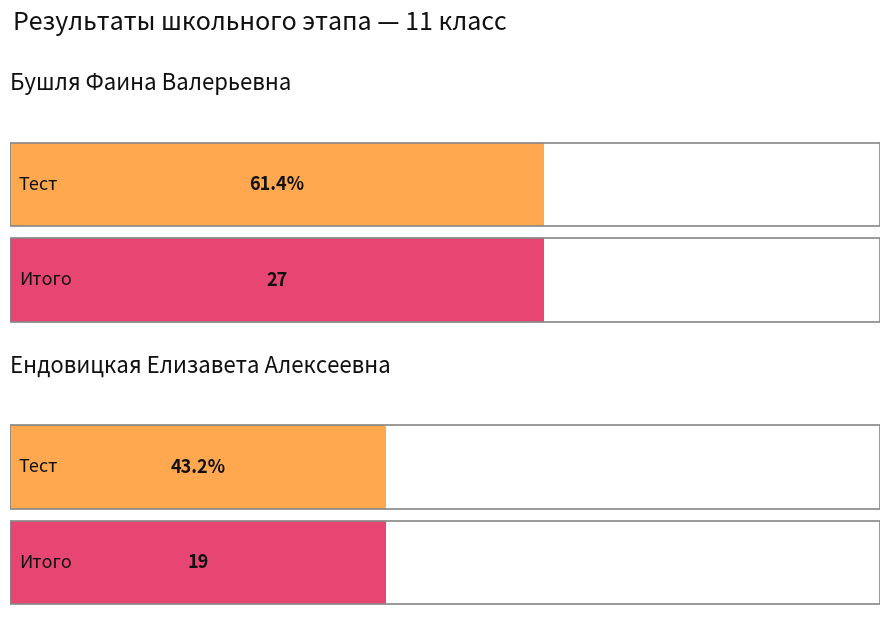

How many categories are shown in the chart?

2